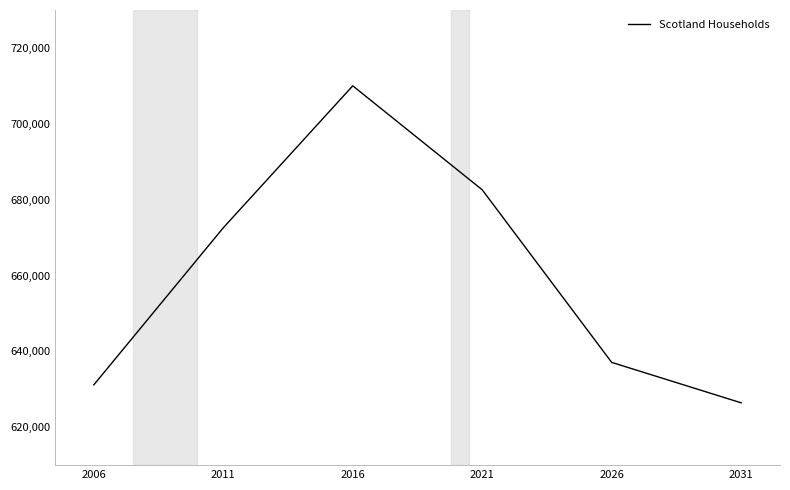

Rank the categories by value from highest to lowest.

2016, 2021, 2011, 2026, 2006, 2031